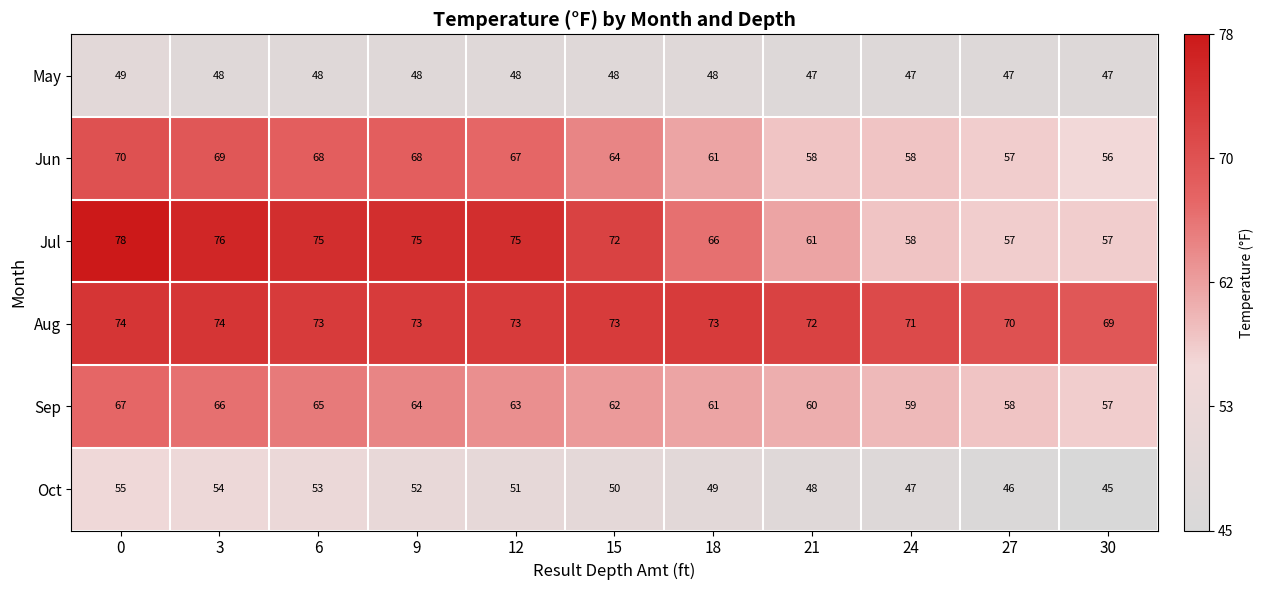

Which series has the largest range (max minus min)?

Jul